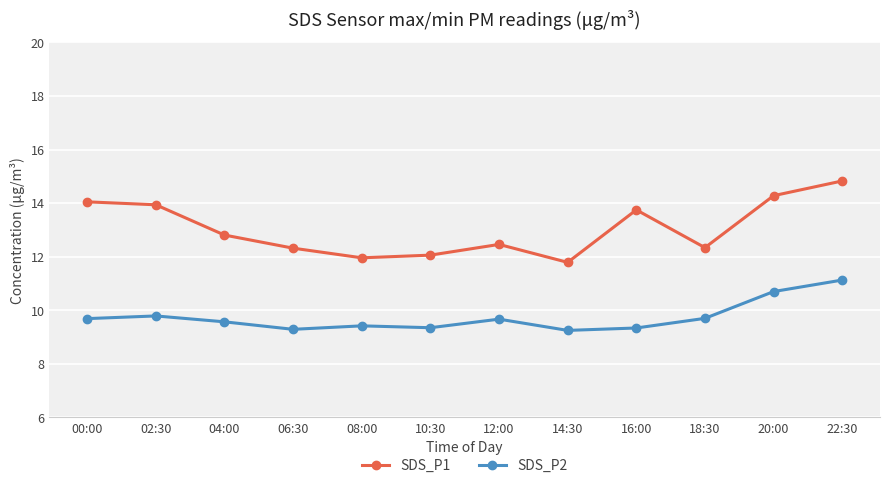

How many SDS_P2 values are between 9 and 10?

10